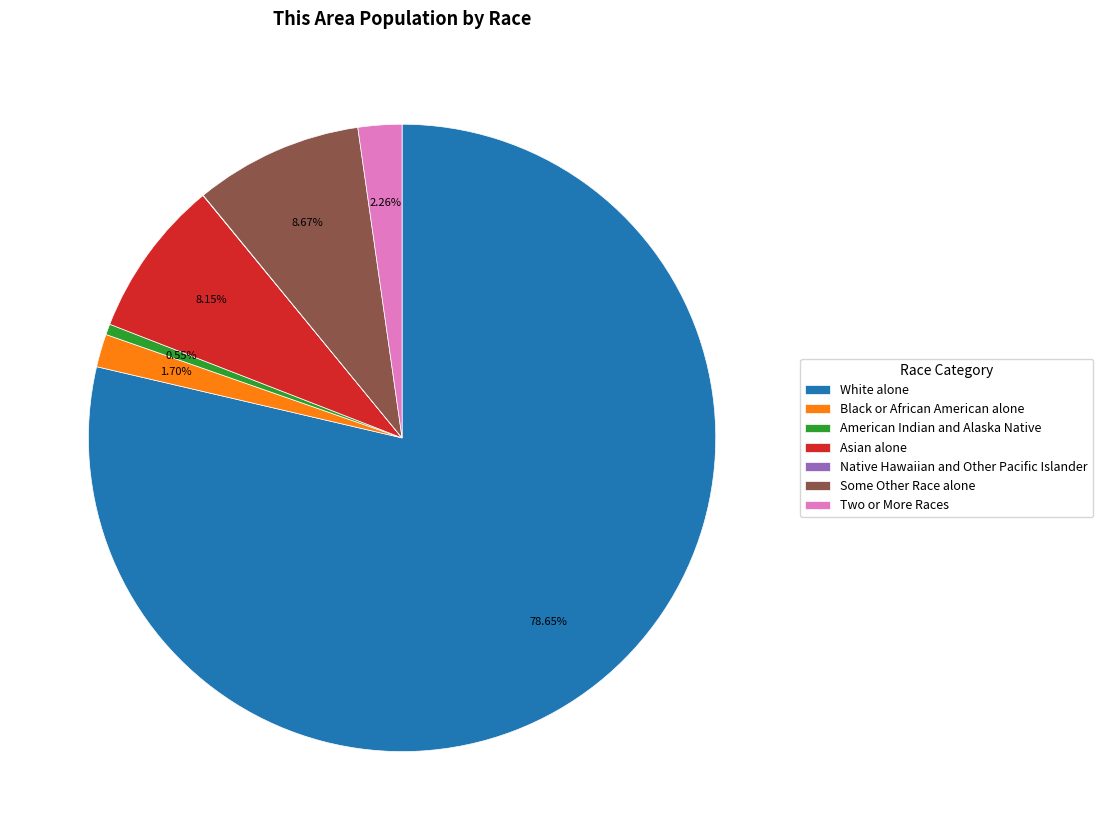

Does White alone represent more than half of the total?

Yes